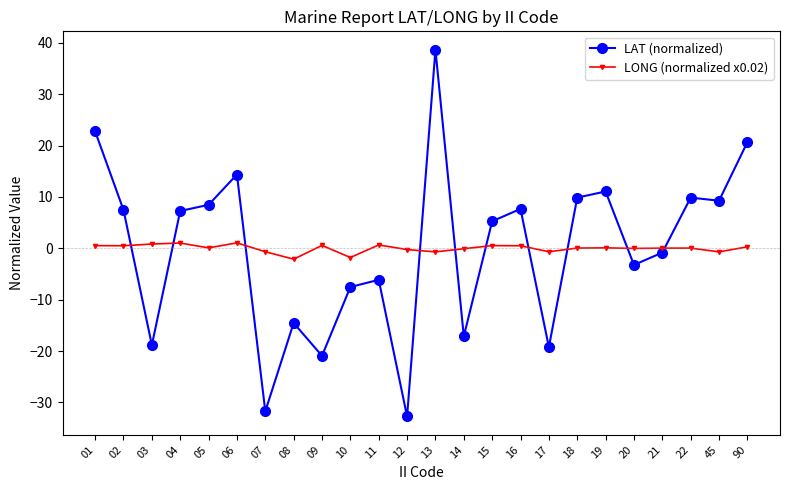

List the series in order of their peak value, highest first.

LAT (normalized), LONG (normalized x0.02)